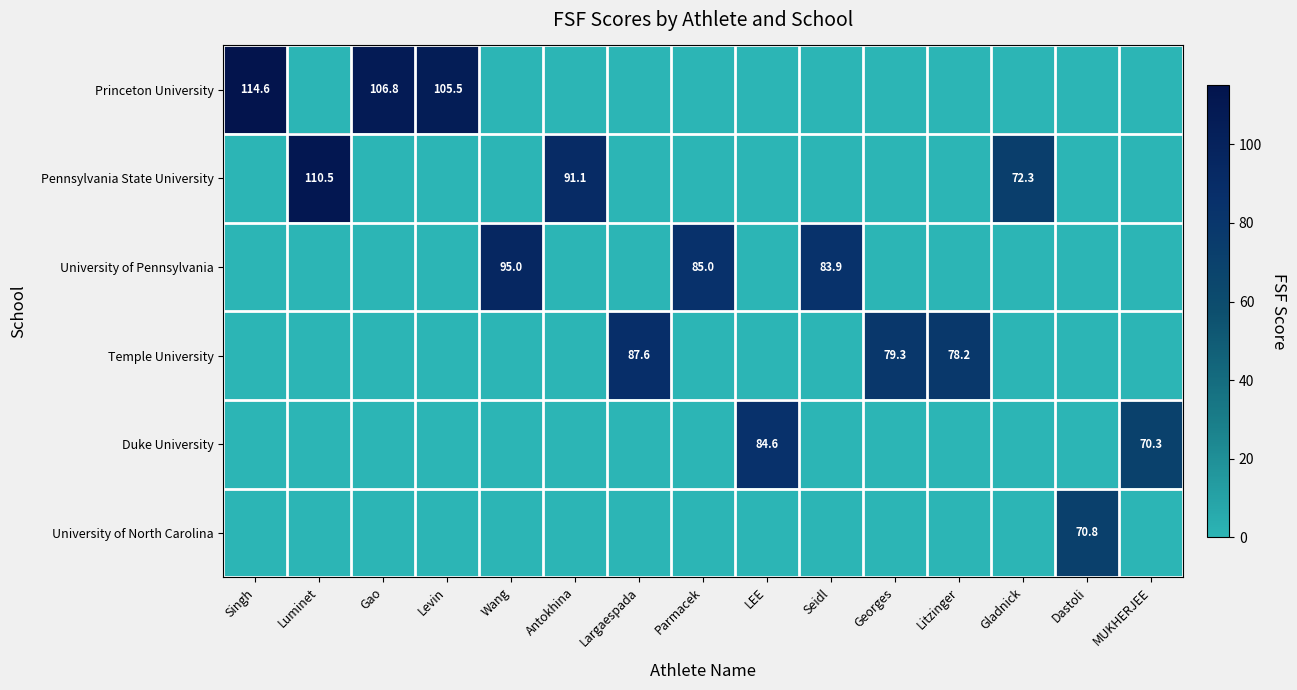

The value of University of Pennsylvania at Wang is 95.0. True or false?

True